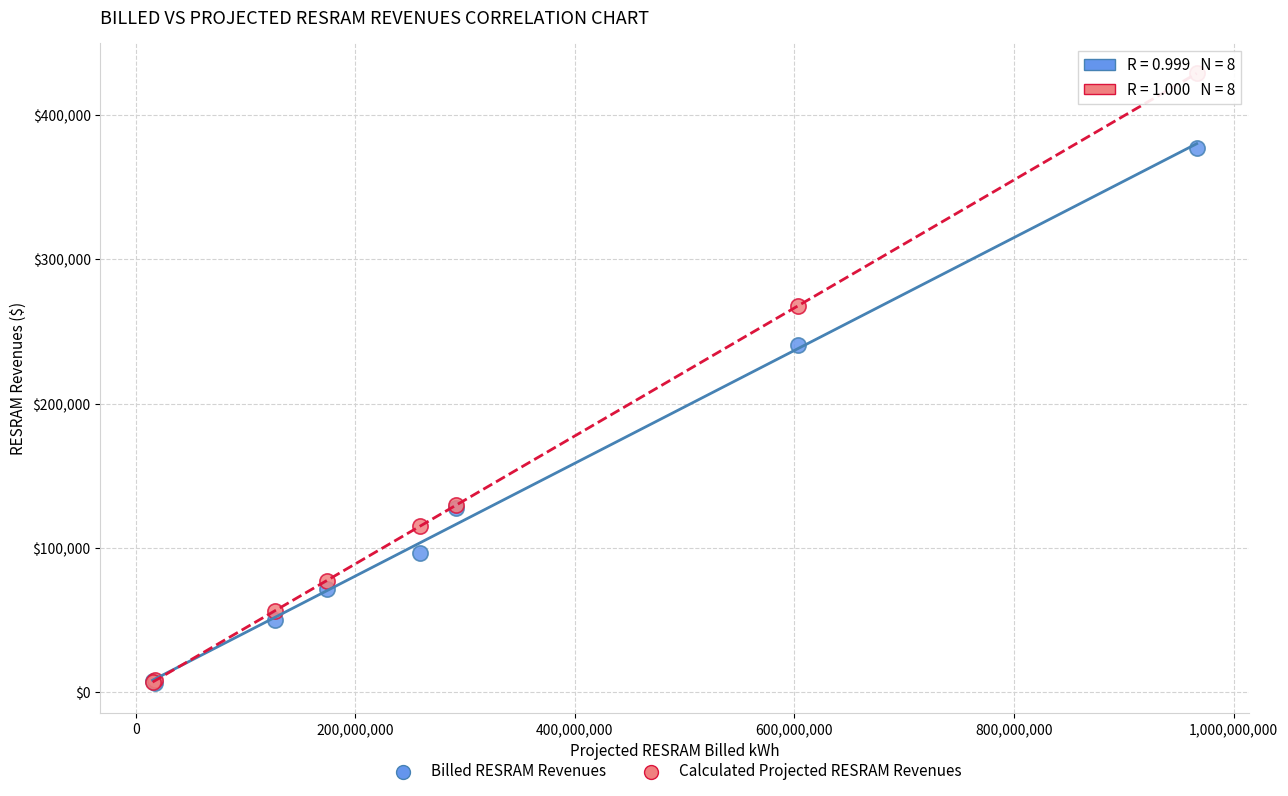

In the Billed RESRAM Revenues series, what Y value is closest to 191766?

240534.6